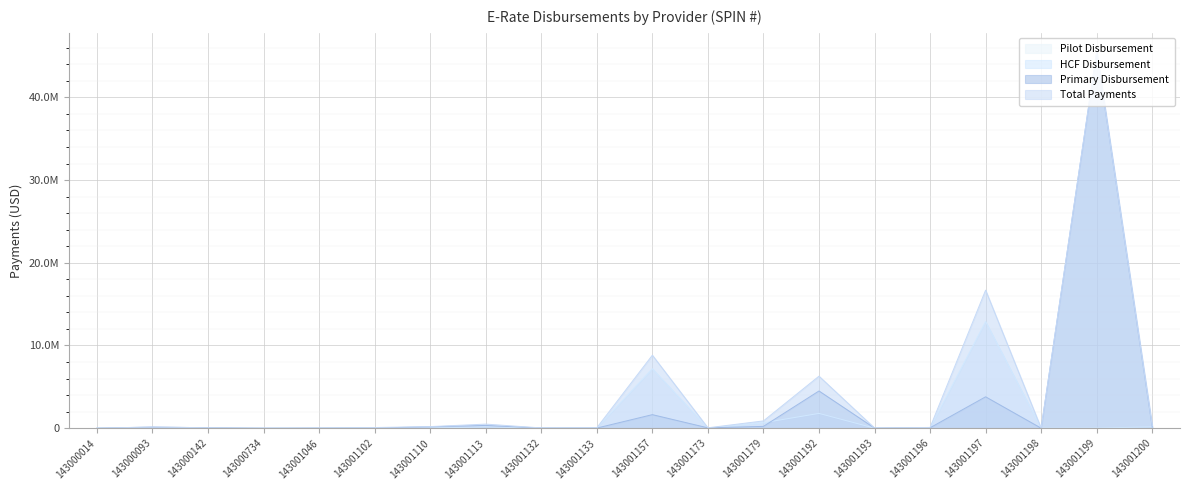

Reading left to right, extract all data points from this chart.

Total Payments: 14939	141120	57020	217	20230	81613	194973	495314	34192	55647	8827488	49750	882164	6292238	23866	92869	16692819	9951	45520681	299701
Primary Disbursement: 0	139807	57020	57	18348	20769	177002	334425	18432	16532	1639845	42875	221459	4502123	15292	51899	3797154	3652	45496797	139928
HCF Disbursement: 14939	1313	0	160	1882	60844	17971	160889	15760	39115	7187643	6875	660705	1790115	8574	40970	12895665	6299	23883	159773